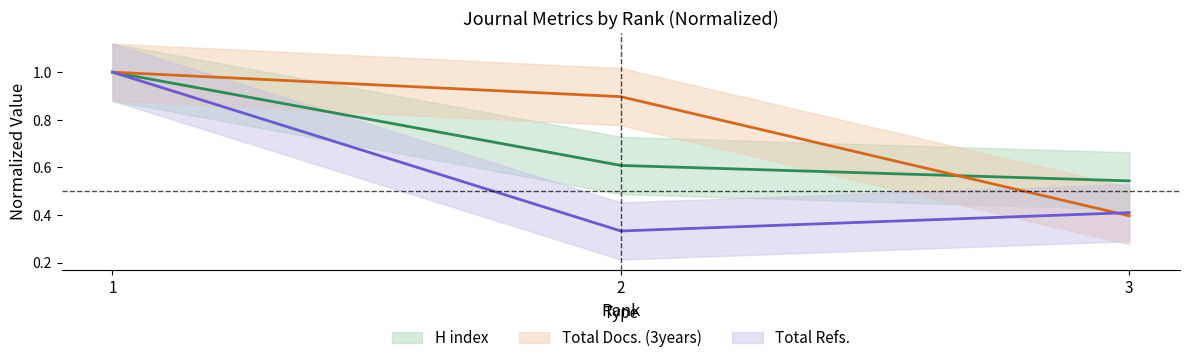

Is this an area chart (filled region under the line)?

No